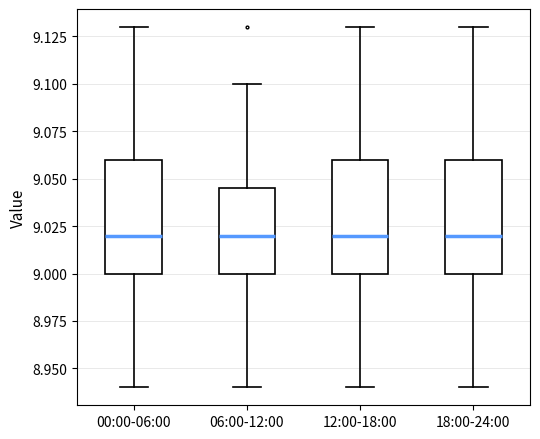

Reading left to right, transcribe this box plot: for each box, give where its median line is, the range the box spans, and where its two whiskers end, as read against the y-axis. The values are not printed on the chart, so give them approximately, as read against the axis.

00:00-06:00: median 9.020, box 9.000 to 9.060, whiskers 8.940 to 9.130
06:00-12:00: median 9.020, box 9.000 to 9.045, whiskers 8.940 to 9.100
12:00-18:00: median 9.020, box 9.000 to 9.060, whiskers 8.940 to 9.130
18:00-24:00: median 9.020, box 9.000 to 9.060, whiskers 8.940 to 9.130